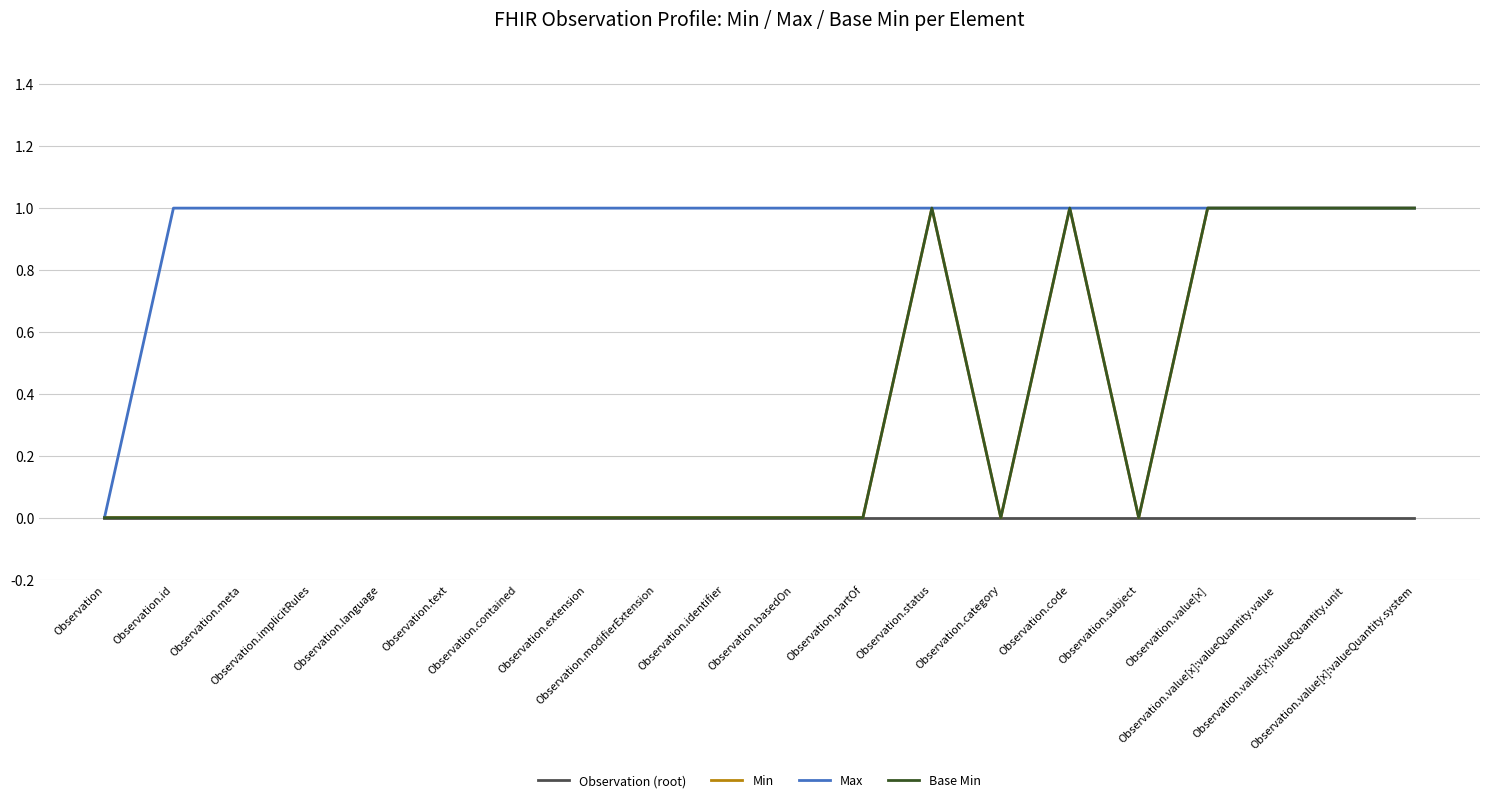

True or false: Observation (root) and Max intersect in this chart.

False